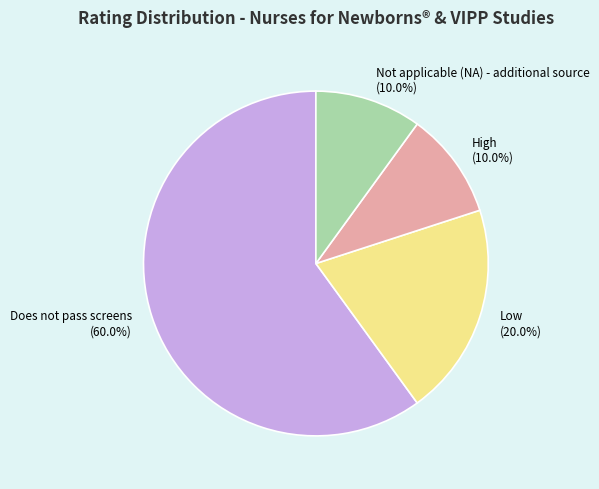

What percentage is the Low slice, to the nearest percent?

20%